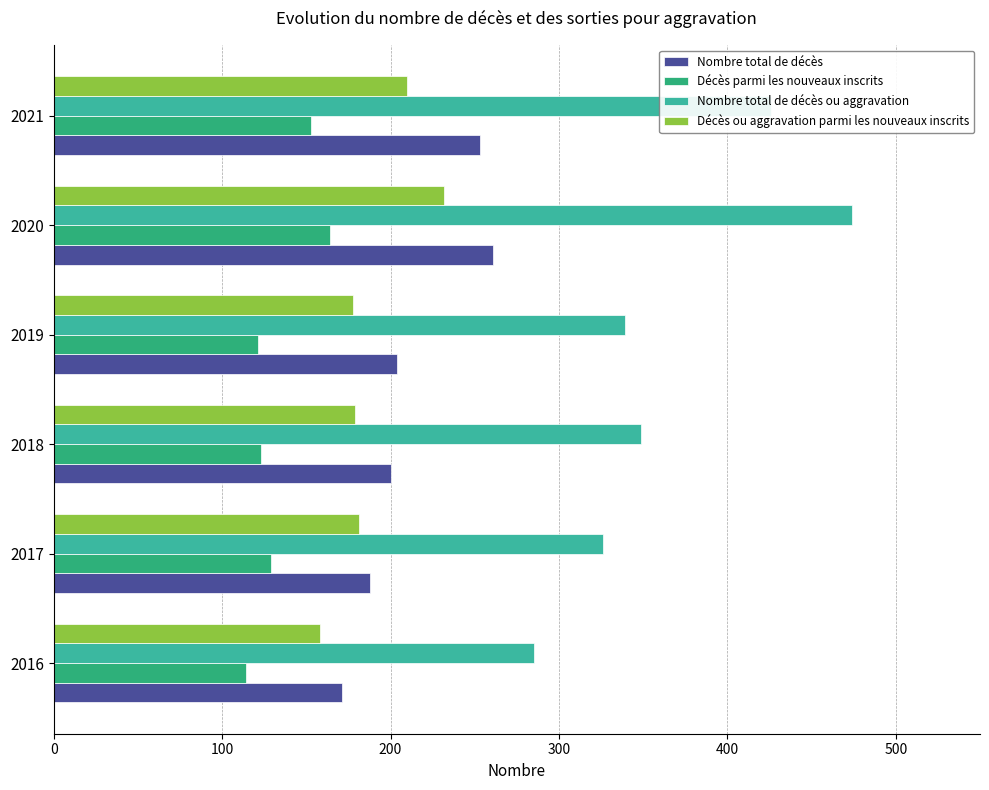

True or false: Décès ou aggravation parmi les nouveaux inscrits has a value of 178 at 2019.

True